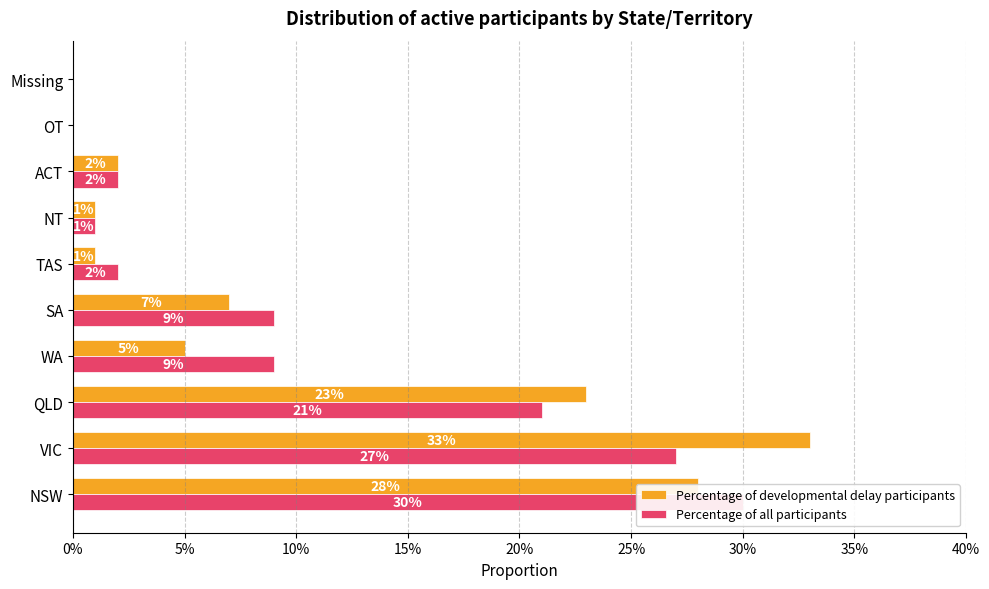

Count the number of data series in this chart.

2